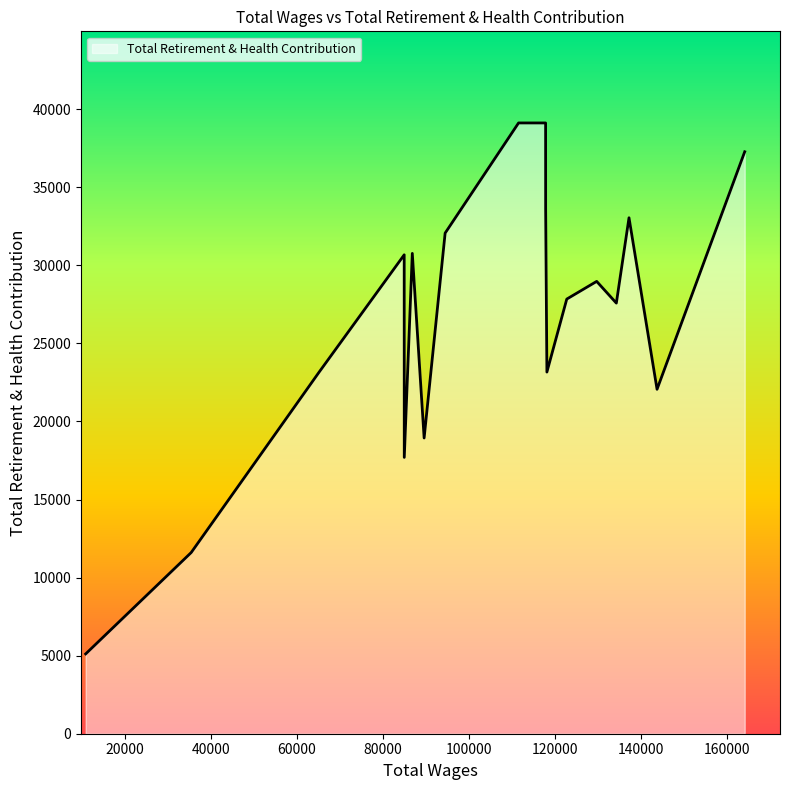

What is the sum of all values?

481802